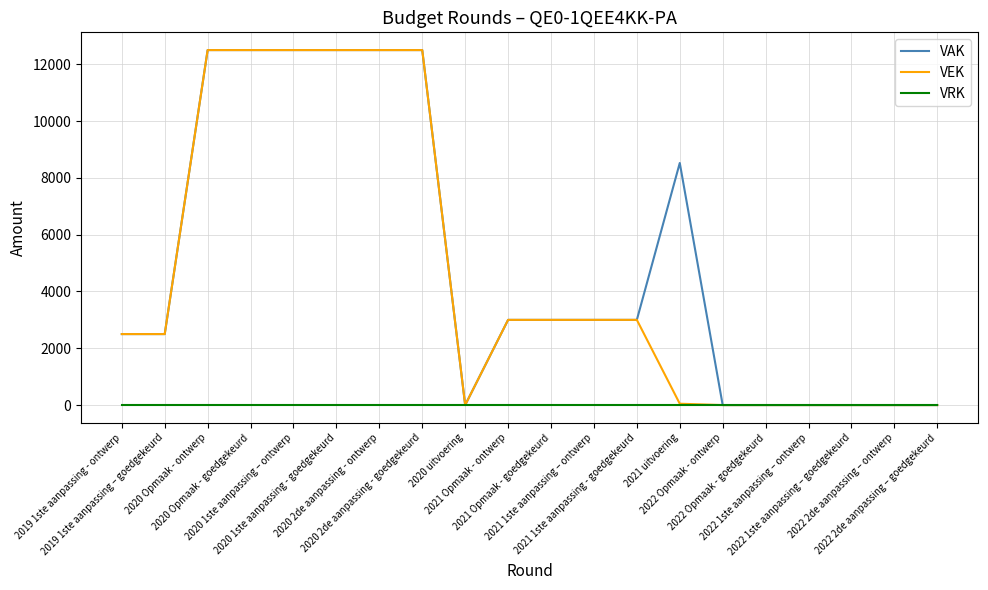

At which category is the sum across all series the highest?

2020 Opmaak - ontwerp